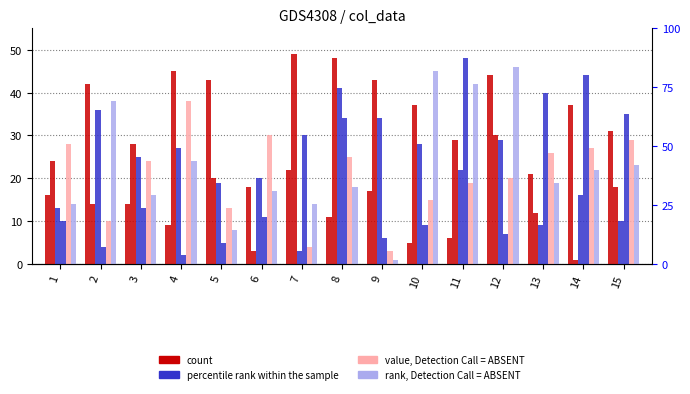

Where does the col_14 series first go above 22?

2